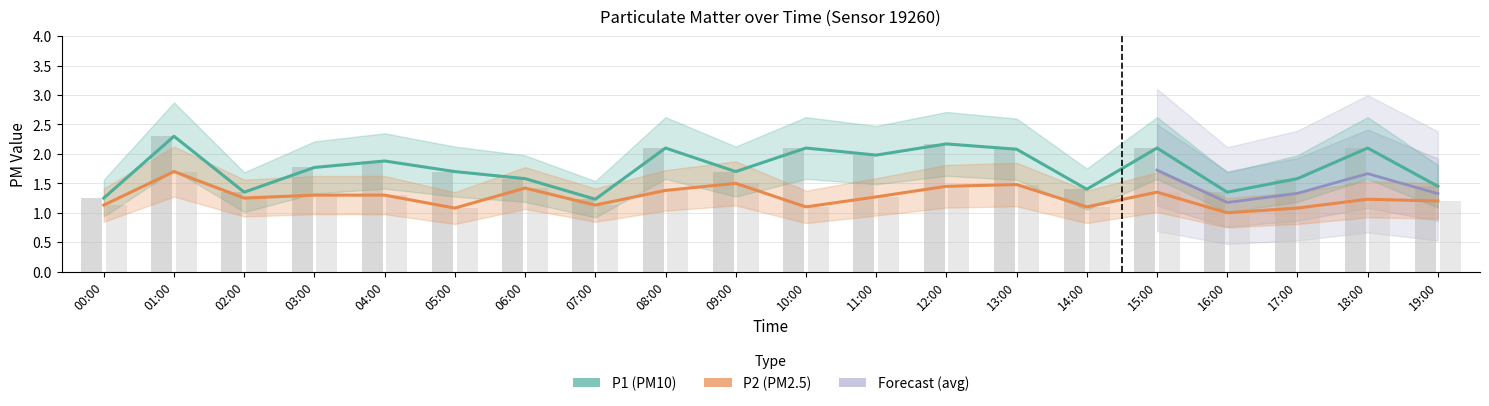

What is the sum of all P1 values?

35.2